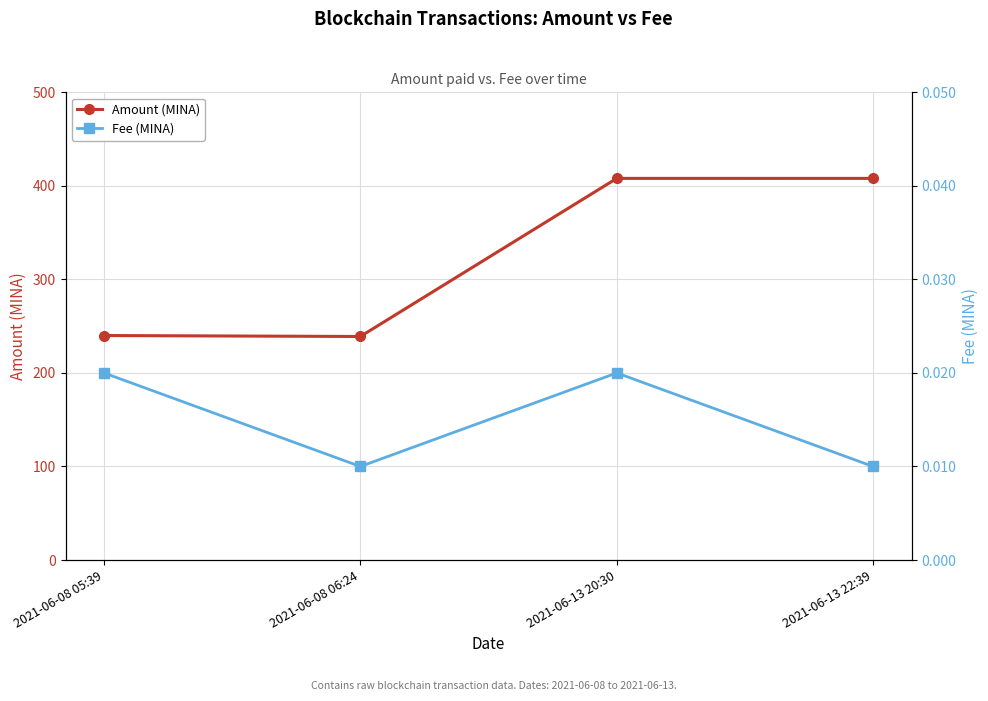

The Amount (MINA) series shows 408.0 at 2021-06-13 22:39. True or false?

True